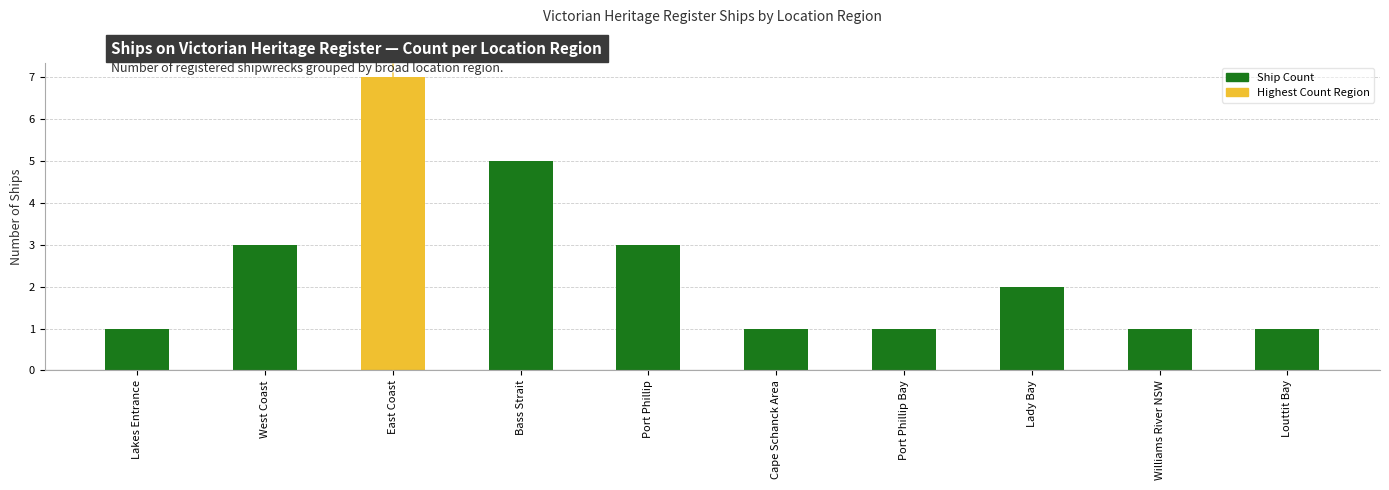

The chart shows a value of 2 at Louttit Bay. True or false?

False